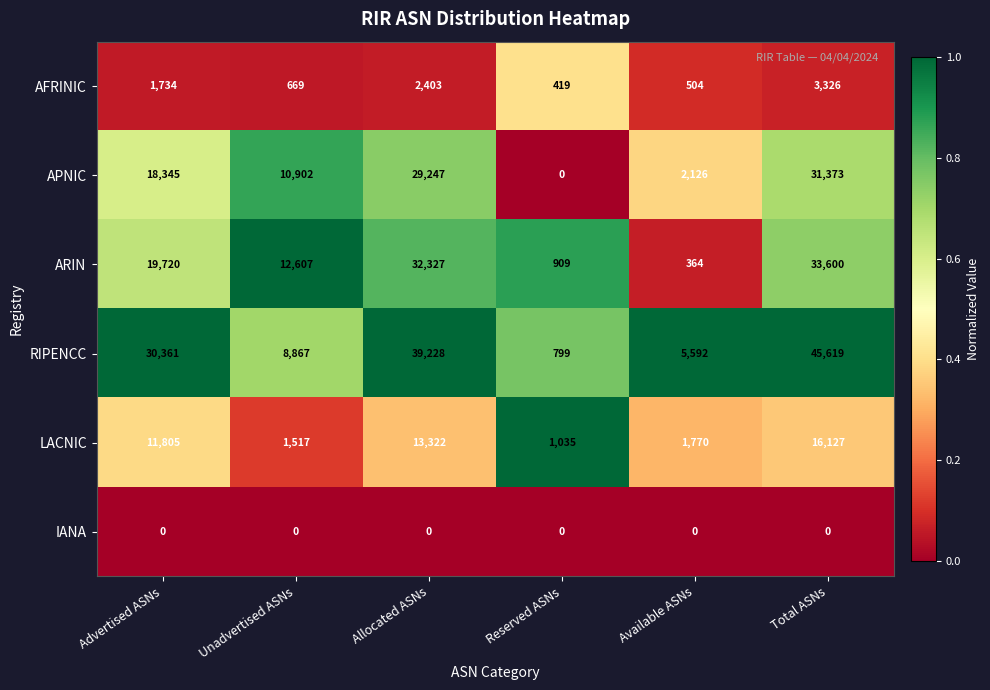

Which series has the largest range (max minus min)?

RIPENCC